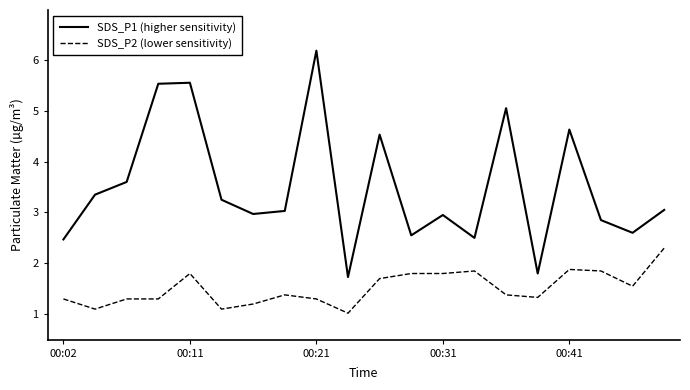

What is the minimum value for SDS_P2 (lower sensitivity)?

1.0